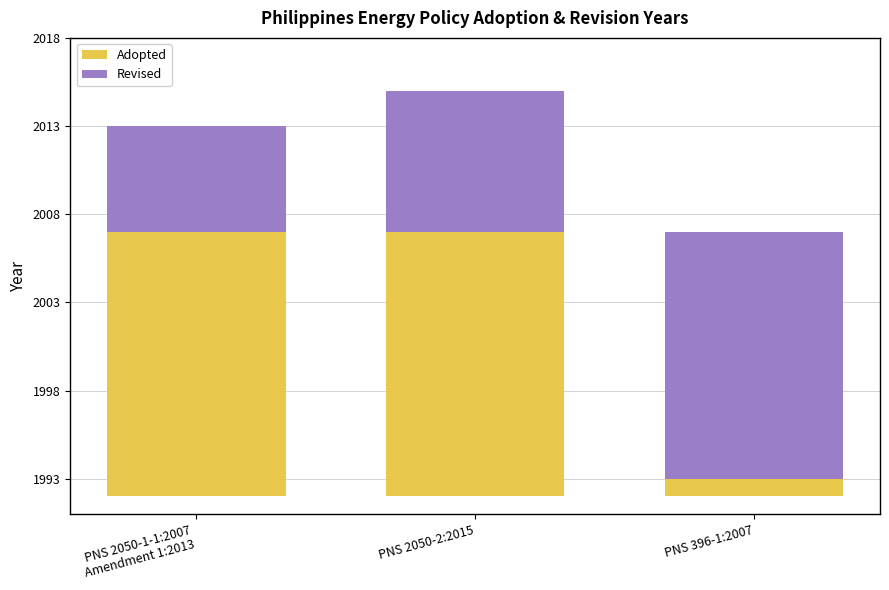

What is the difference between the second highest and minimum values in the Adopted series?

14